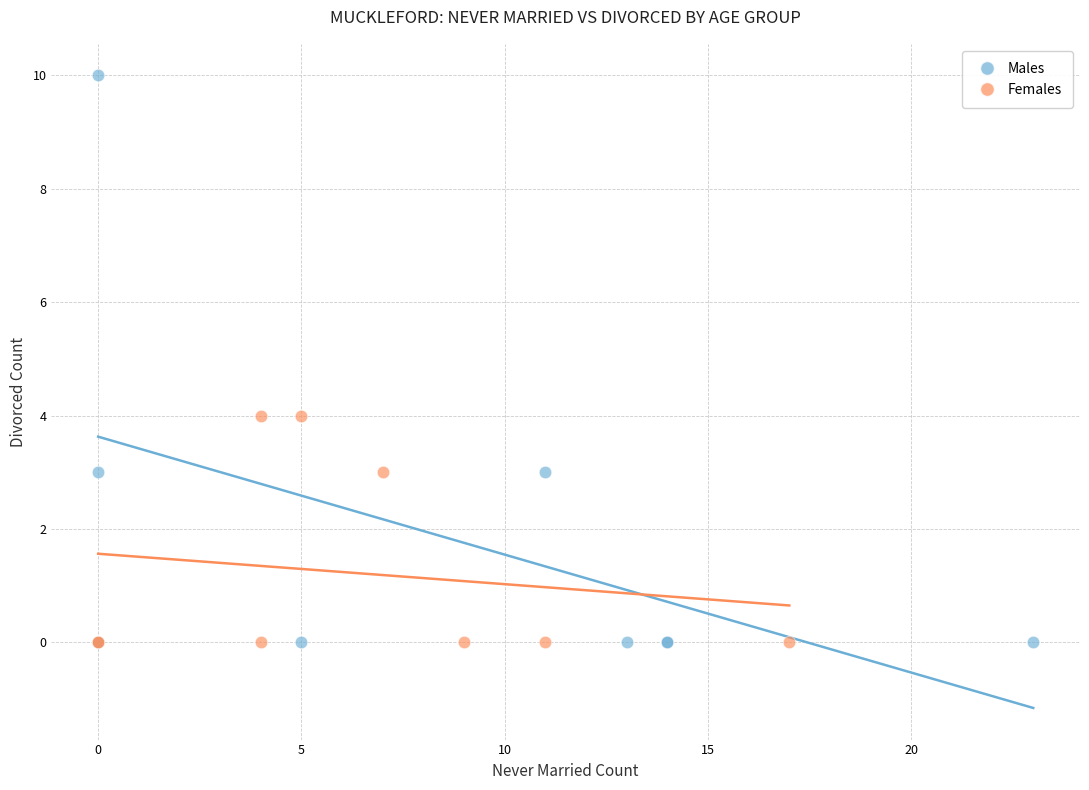

What are all the series names shown in the legend?

Males, Females